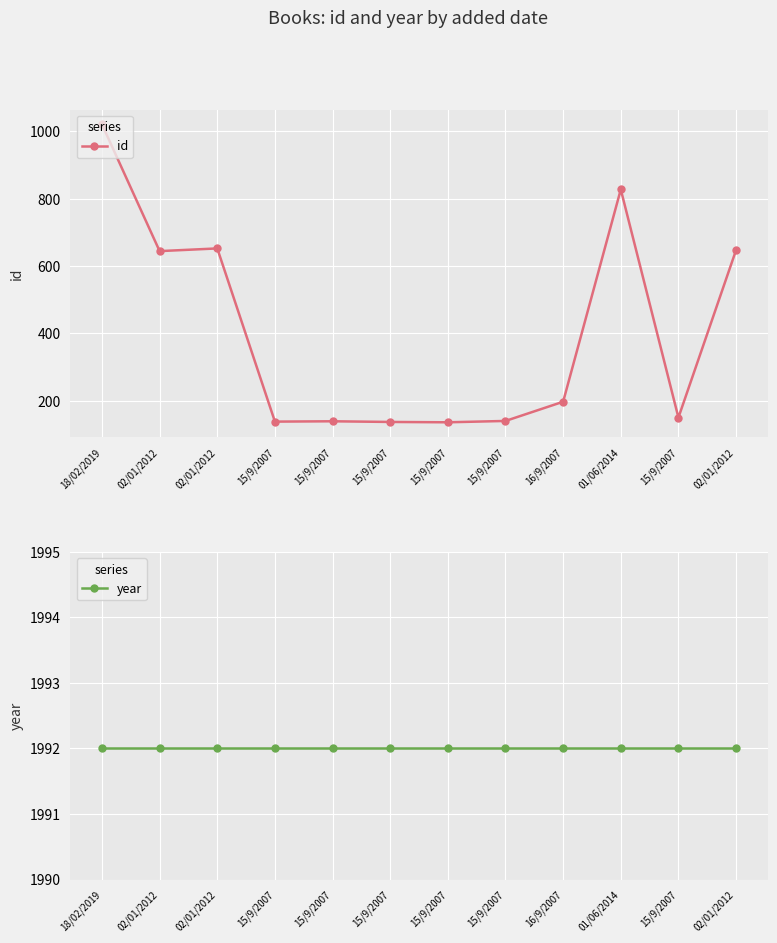

The value of id at 16/9/2007 is 260. True or false?

False